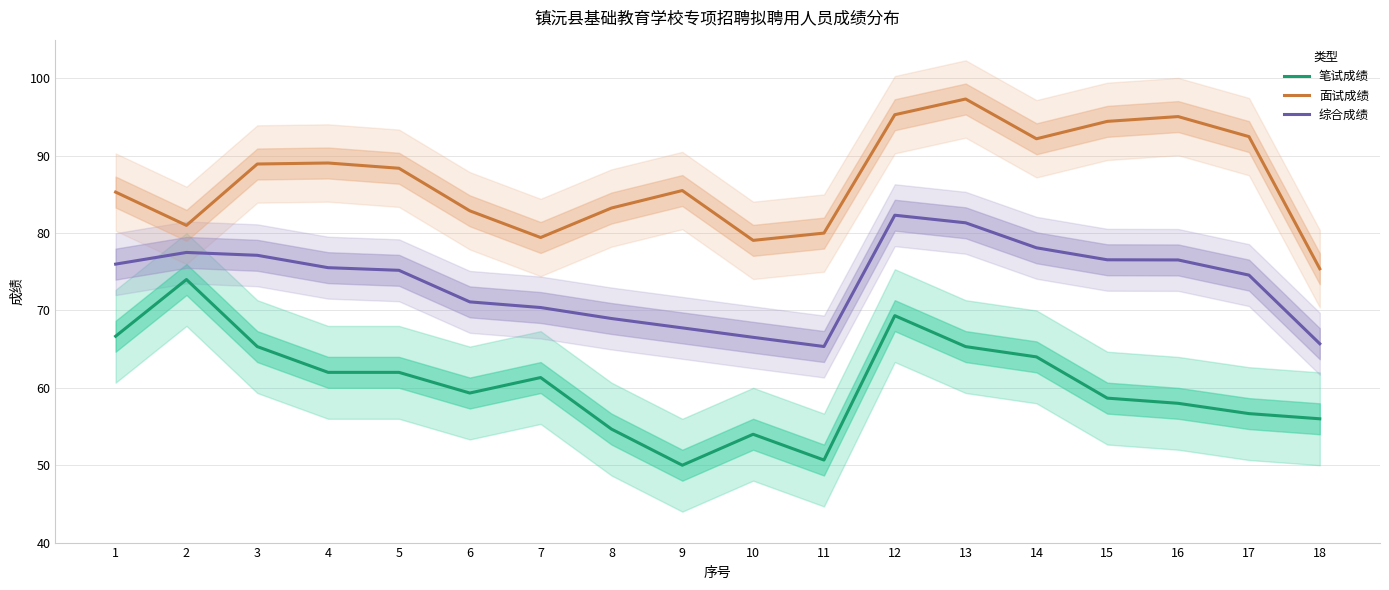

Between 6 and 18, which series saw the biggest shift?

面试成绩